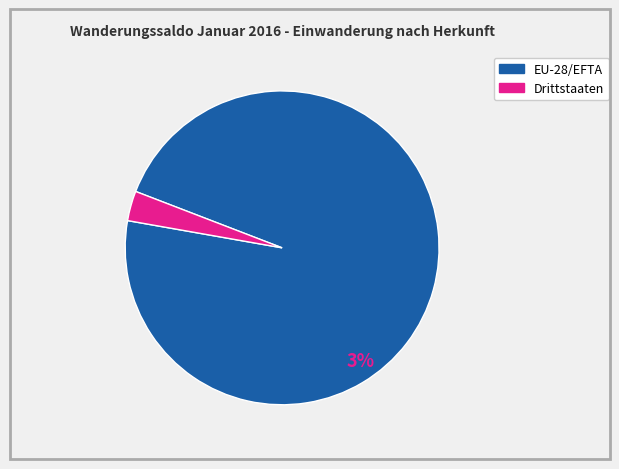

Rank the categories by value from highest to lowest.

EU-28/EFTA, Drittstaaten